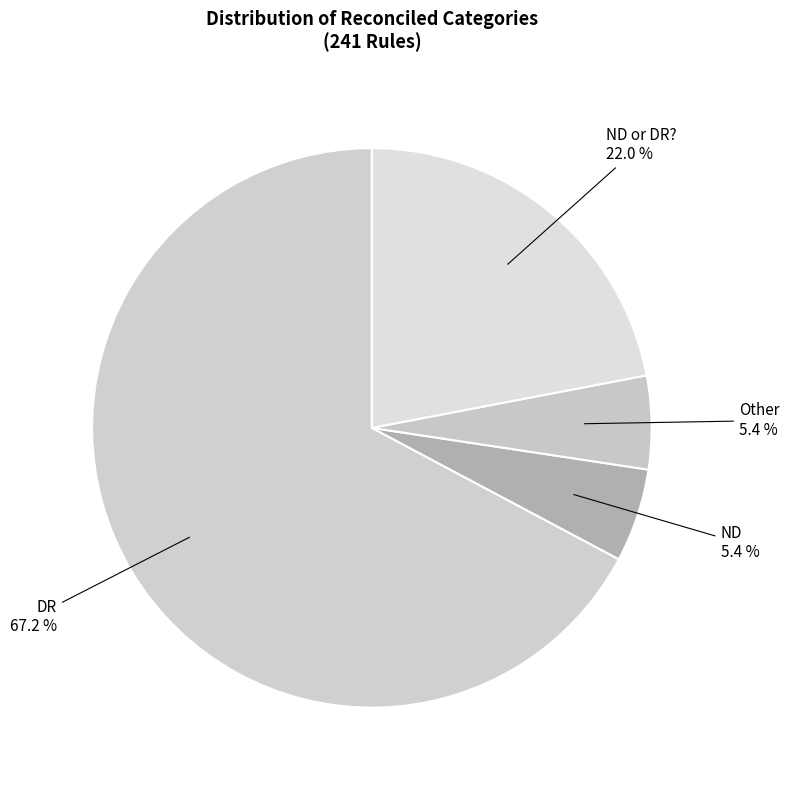

Which slice is the largest?

DR